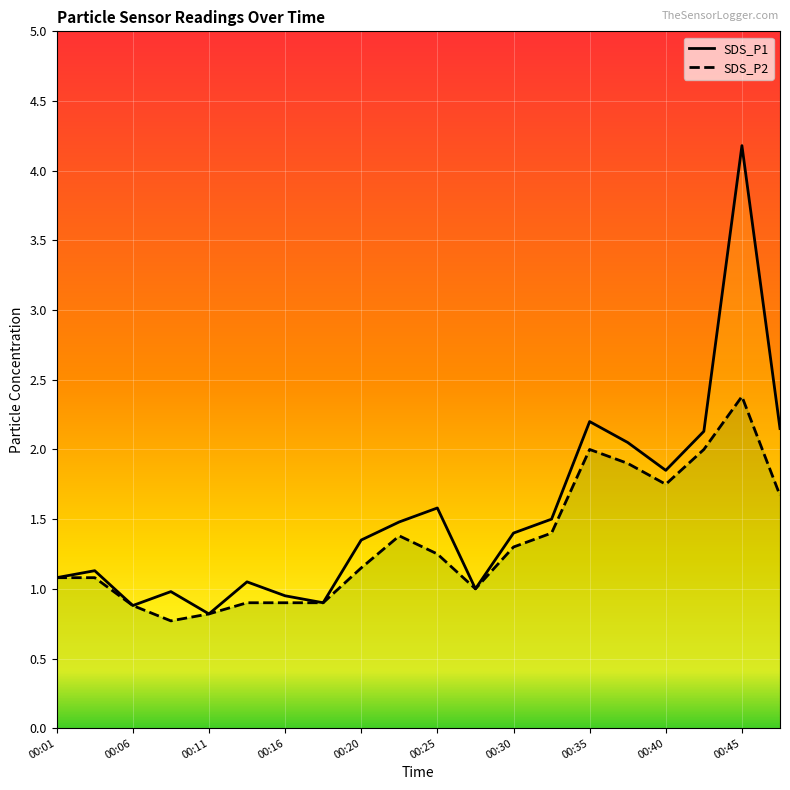

List the labels in order of SDS_P2 value, largest first.

00:45, 00:35, 00:42, 00:37, 00:40, 00:47, 00:33, 00:23, 00:30, 00:25, 00:20, 00:01, 00:03, 00:28, 00:13, 00:16, 00:18, 00:06, 00:11, 00:08